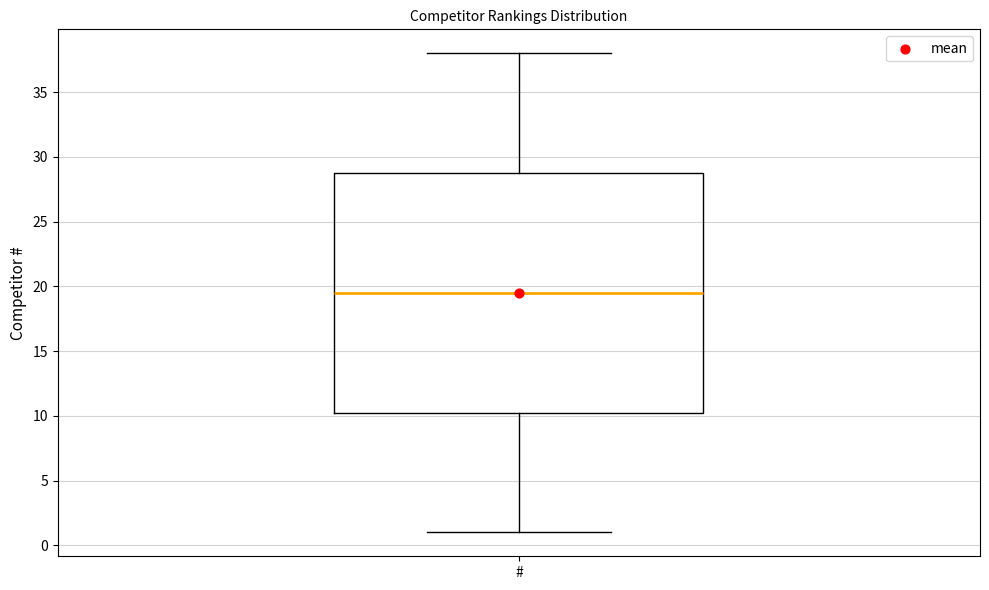

Read this box plot against the y-axis: the position of the median line, the range covered by the box, and the ends of both whiskers. The values are not printed on the chart, so give them approximately, as read against the axis.

median 19.5, box 10.5 to 29.0, whiskers 1.0 to 38.0